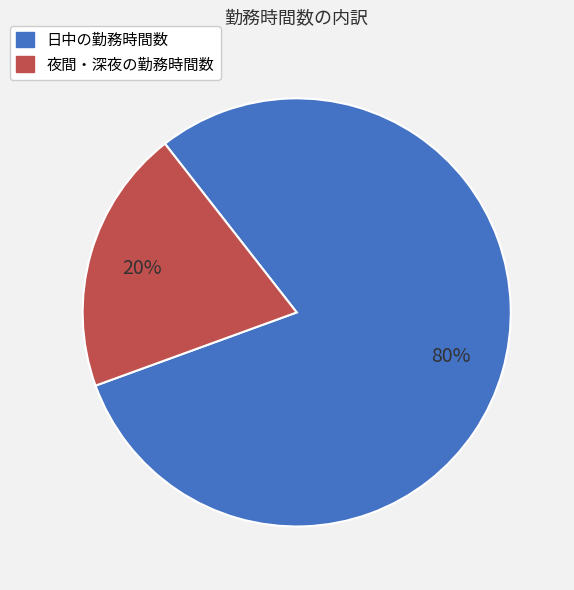

Rank the categories by value from lowest to highest.

夜間・深夜の勤務時間数, 日中の勤務時間数